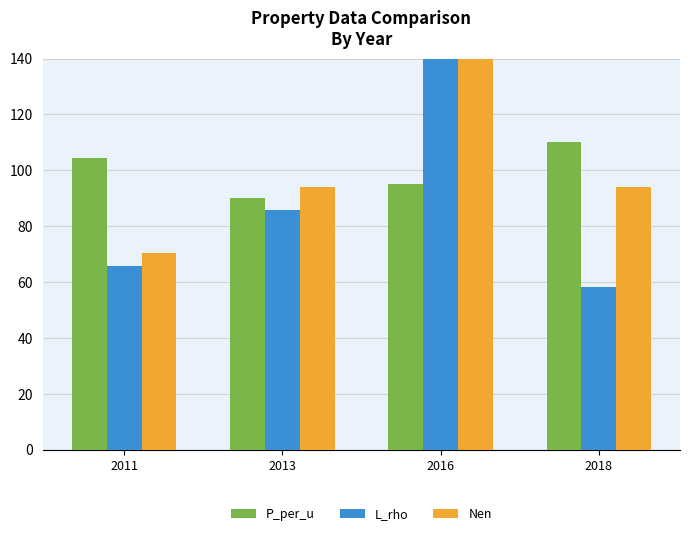

What is the approximate value of Nen at 2016?

141.2